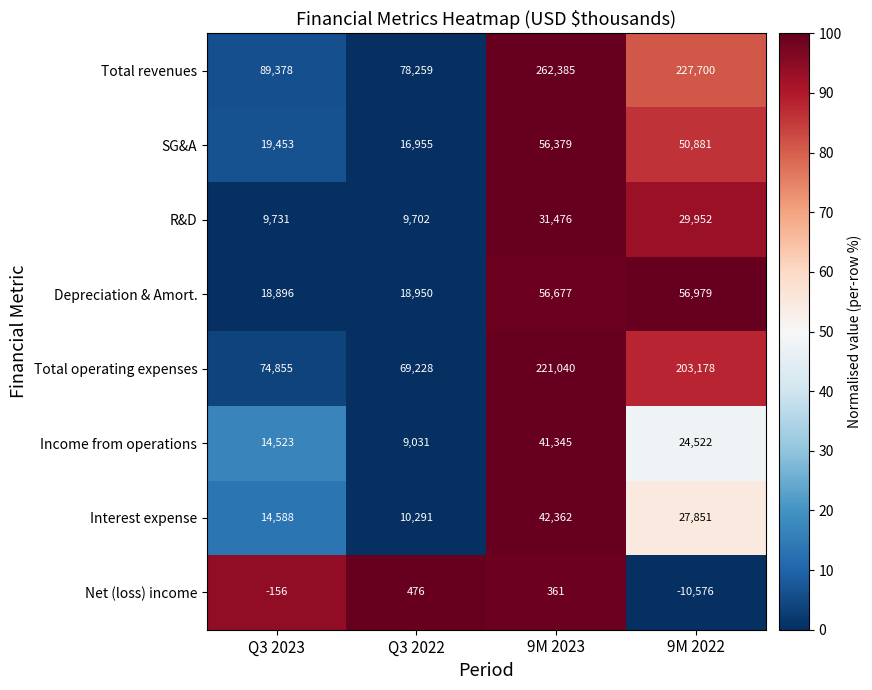

Is it true that Total revenues equals 89378 at Q3 2023?

True